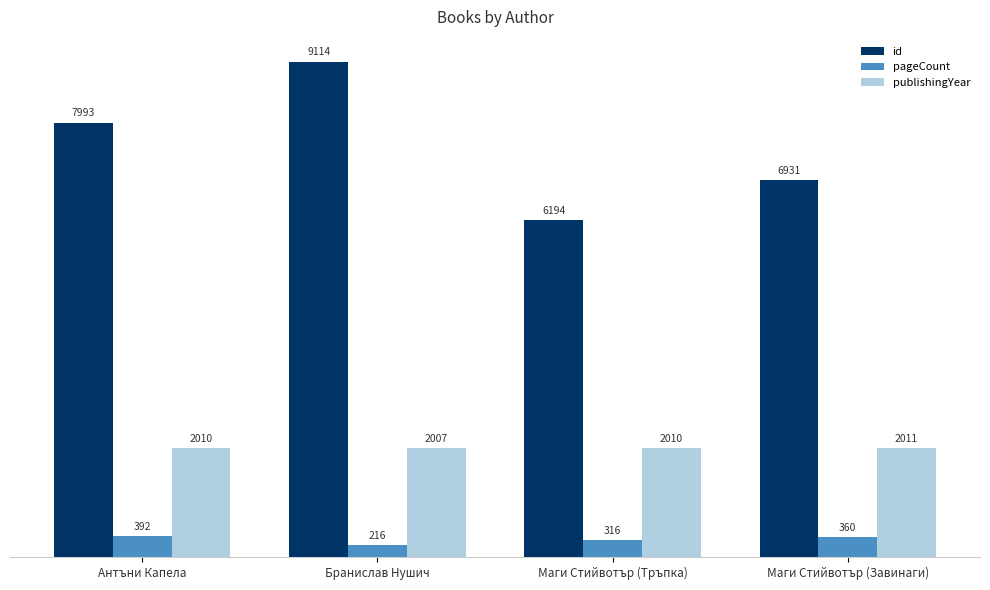

What is the value of the id bar at the 1st from the left?

7993